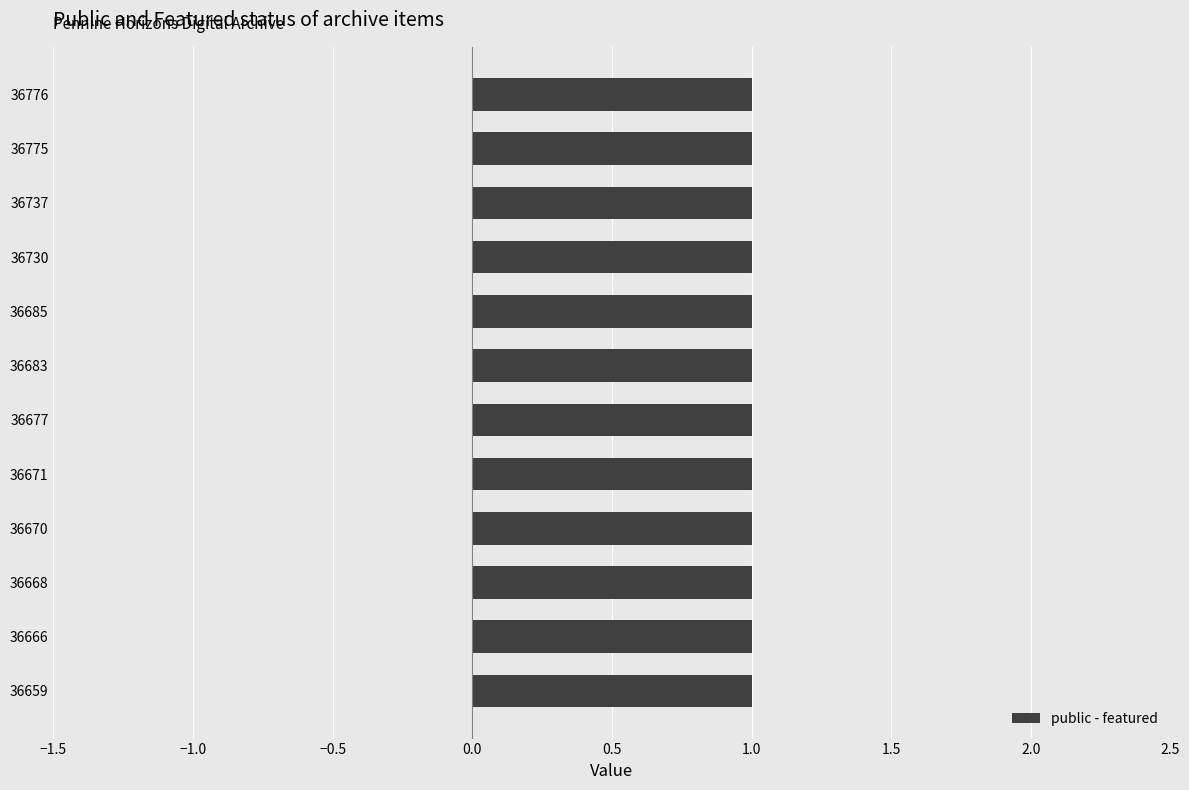

Which series has the widest spread of values?

public